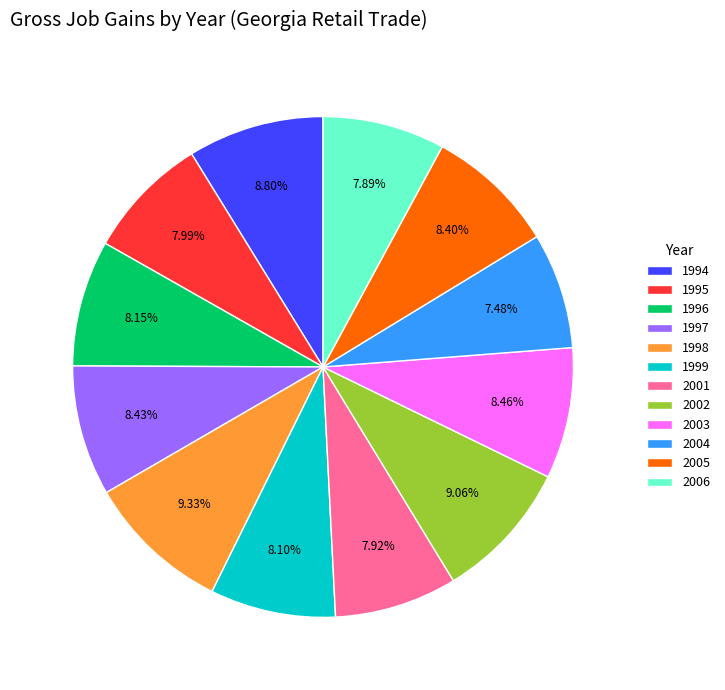

The 2002 slice represents 17% of the pie. True or false?

False